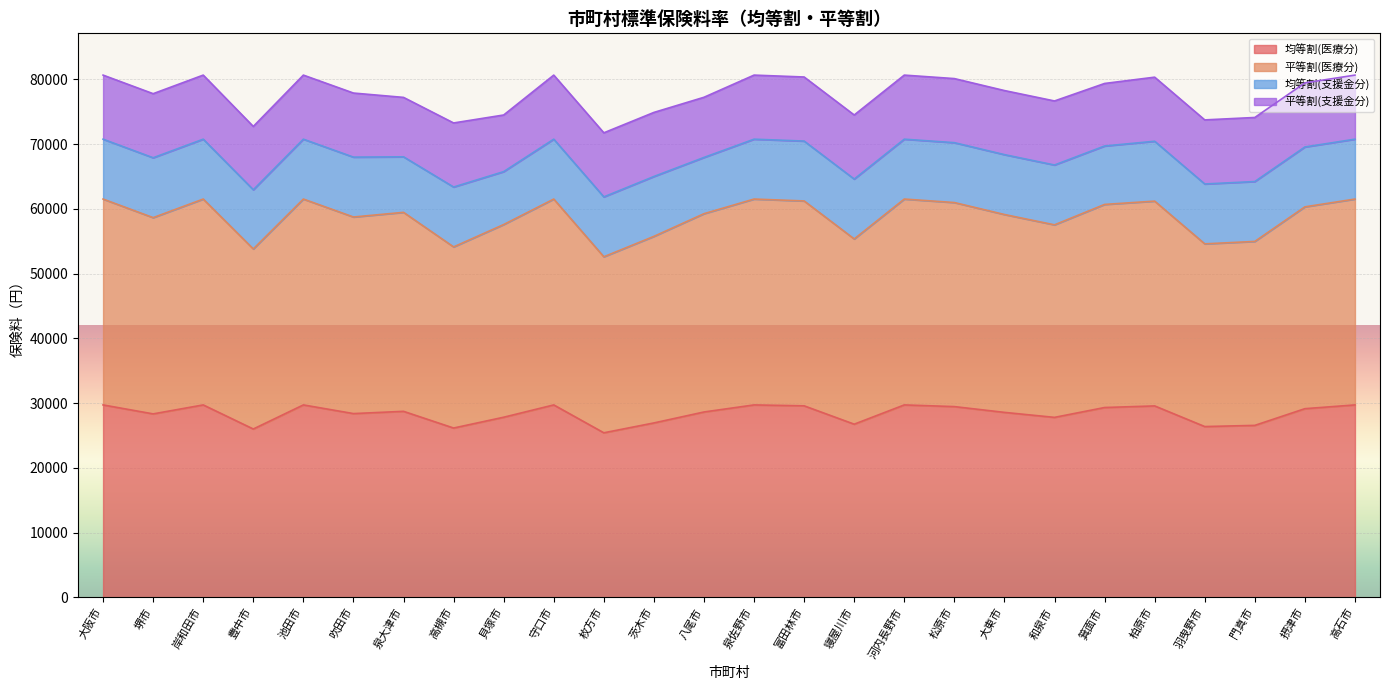

Is the value of 均等割(医療分) at 豊中市 greater than the value of 平等割(医療分) at 堺市?

No